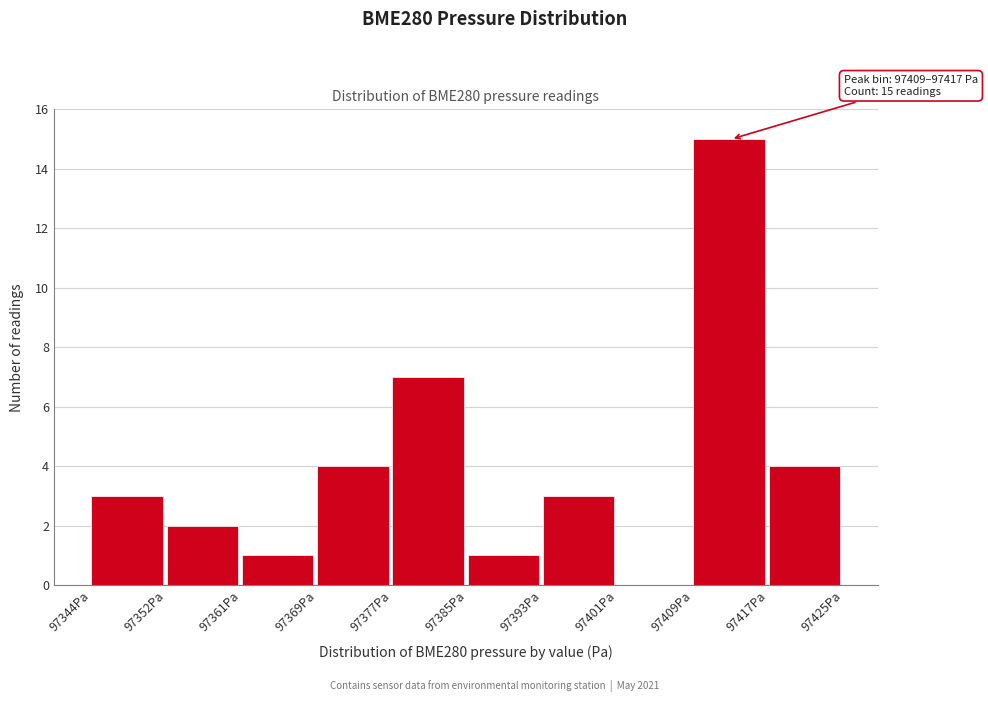

Reading left to right, transcribe all the data shown in this chart.

97344Pa=3	97352Pa=2	97361Pa=1	97369Pa=4	97377Pa=7	97385Pa=1	97393Pa=3	97401Pa=0	97409Pa=15	97417Pa=4